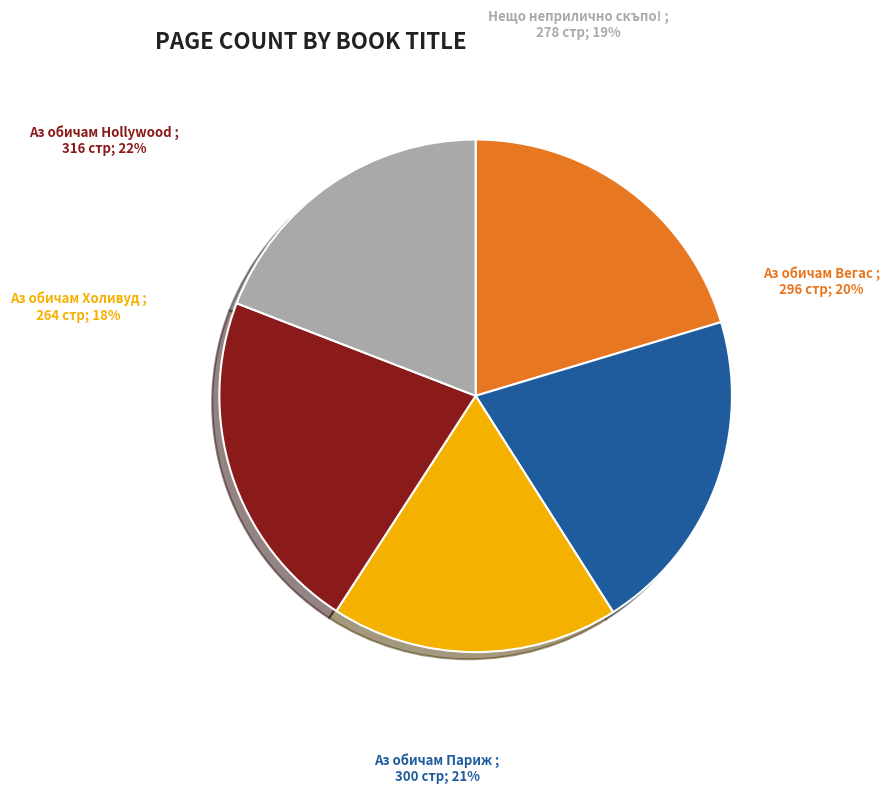

To the nearest percent, what portion does Аз обичам Холивуд represent?

18%